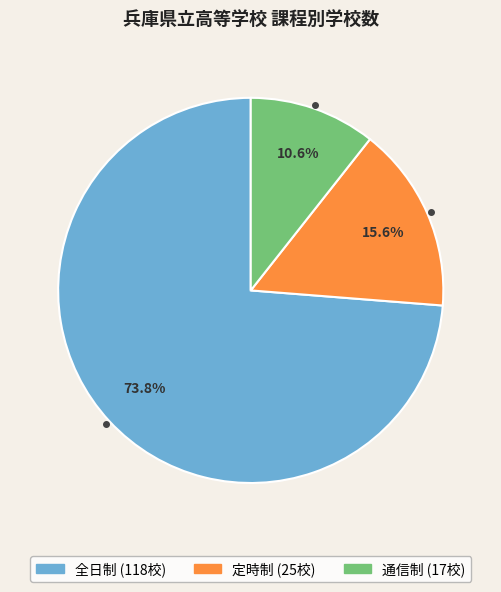

What percentage is the 全日制 slice, to the nearest percent?

74%